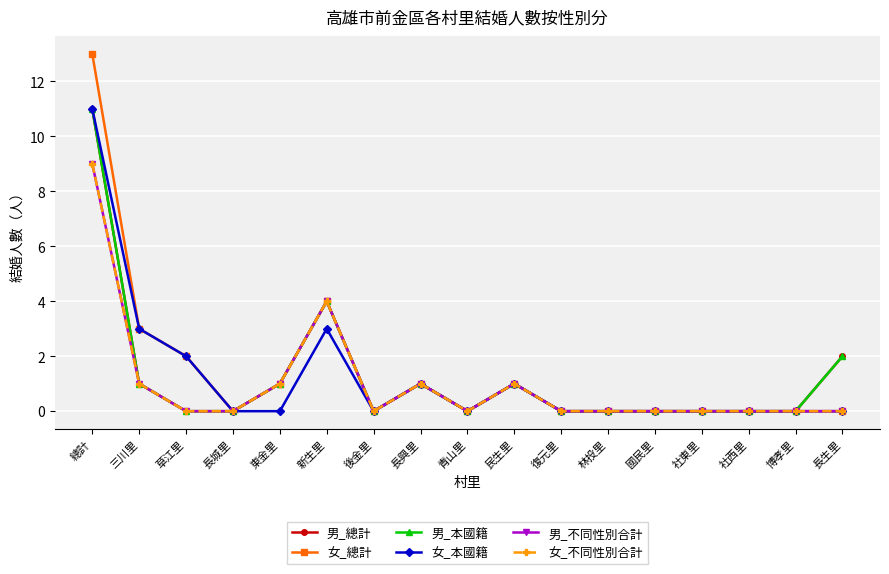

What is the difference between the 女_不同性別合計 values at 新生里 and 草江里?

4